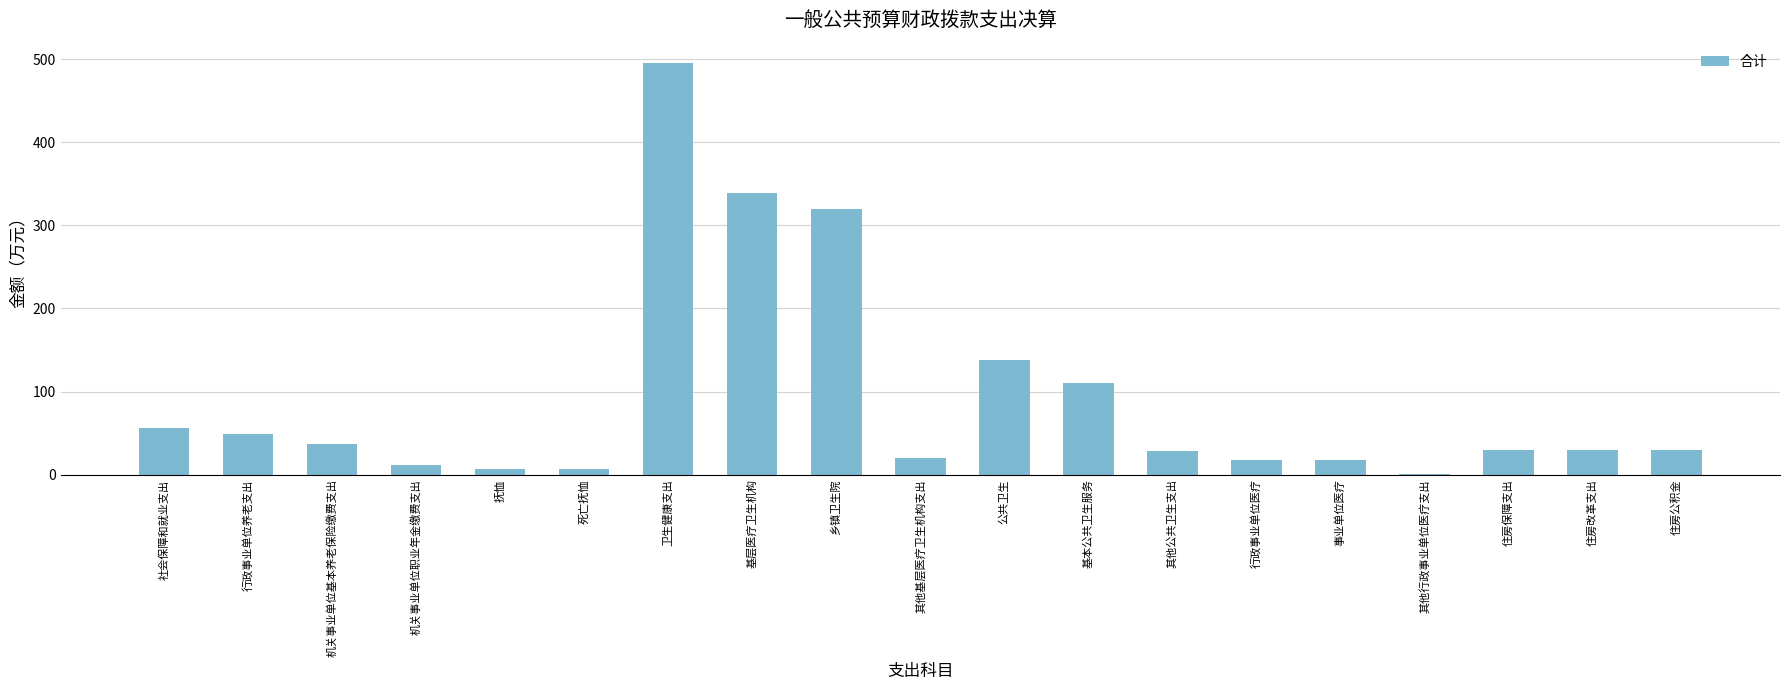

What is the sum of all values?

1740.9